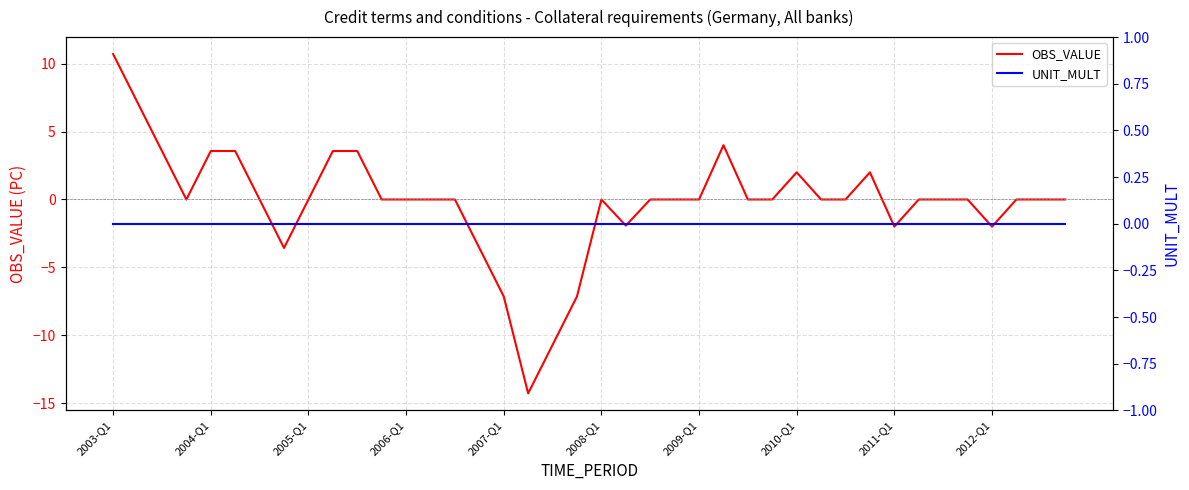

Reading right to left, extract all data points from this chart.

OBS_VALUE: 0.0	0.0	0.0	-2.0	0.0	0.0	0.0	-2.0	2.0	0.0	0.0	2.0	0.0	0.0	4.0	0.0	0.0	0.0	-1.9	0.0	-7.1	-10.7	-14.3	-7.1	-3.6	0.0	0.0	0.0	0.0	3.6	3.6	0.0	-3.6	0.0	3.6	3.6	0.0	3.6	7.1	10.7
UNIT_MULT: 0.0	0.0	0.0	0.0	0.0	0.0	0.0	0.0	0.0	0.0	0.0	0.0	0.0	0.0	0.0	0.0	0.0	0.0	0.0	0.0	0.0	0.0	0.0	0.0	0.0	0.0	0.0	0.0	0.0	0.0	0.0	0.0	0.0	0.0	0.0	0.0	0.0	0.0	0.0	0.0